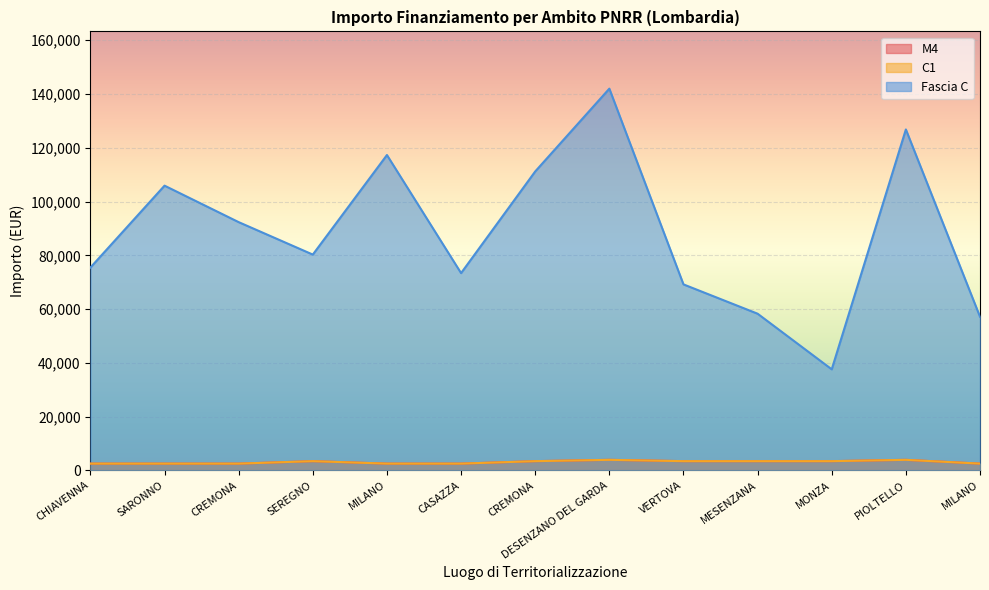

Reading left to right, what are all the values shown in this chart?

M4: CHIAVENNA=2498.0	SARONNO=2498.0	CREMONA=2498.0	SEREGNO=3413.0	MILANO=2498.0	CASAZZA=2498.0	CREMONA=3413.0	DESENZANO DEL GARDA=3903.0	VERTOVA=3413.0	MESENZANA=3413.0	MONZA=3413.0	PIOLTELLO=3903.0	MILANO=2498.0
C1: CHIAVENNA=2498.0	SARONNO=2498.0	CREMONA=2498.0	SEREGNO=3413.0	MILANO=2498.0	CASAZZA=2498.0	CREMONA=3413.0	DESENZANO DEL GARDA=3903.0	VERTOVA=3413.0	MESENZANA=3413.0	MONZA=3413.0	PIOLTELLO=3903.0	MILANO=2498.0
Fascia C: CHIAVENNA=75442.6	SARONNO=105915.0	CREMONA=92341.9	SEREGNO=80270.1	MILANO=117311.1	CASAZZA=73375.7	CREMONA=111198.7	DESENZANO DEL GARDA=142004.3	VERTOVA=69180.1	MESENZANA=58273.5	MONZA=37577.6	PIOLTELLO=126823.9	MILANO=57143.9